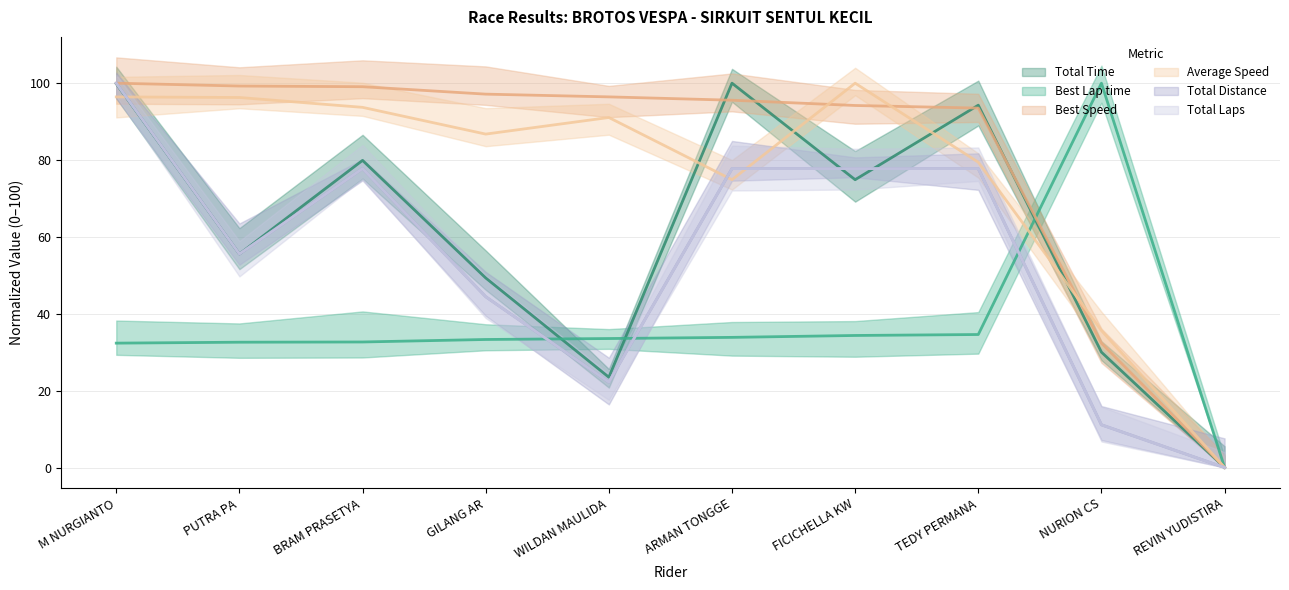

What is the sum of the Total Time values at M NURGIANTO and PUTRA PA?

155.4